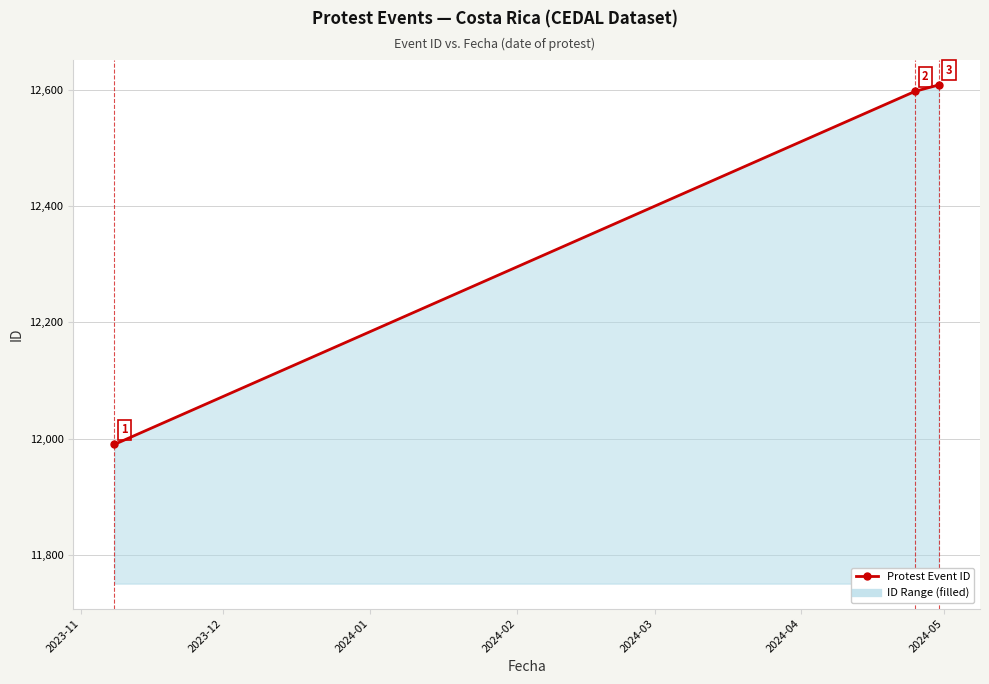

What is the sum of all values?

37197